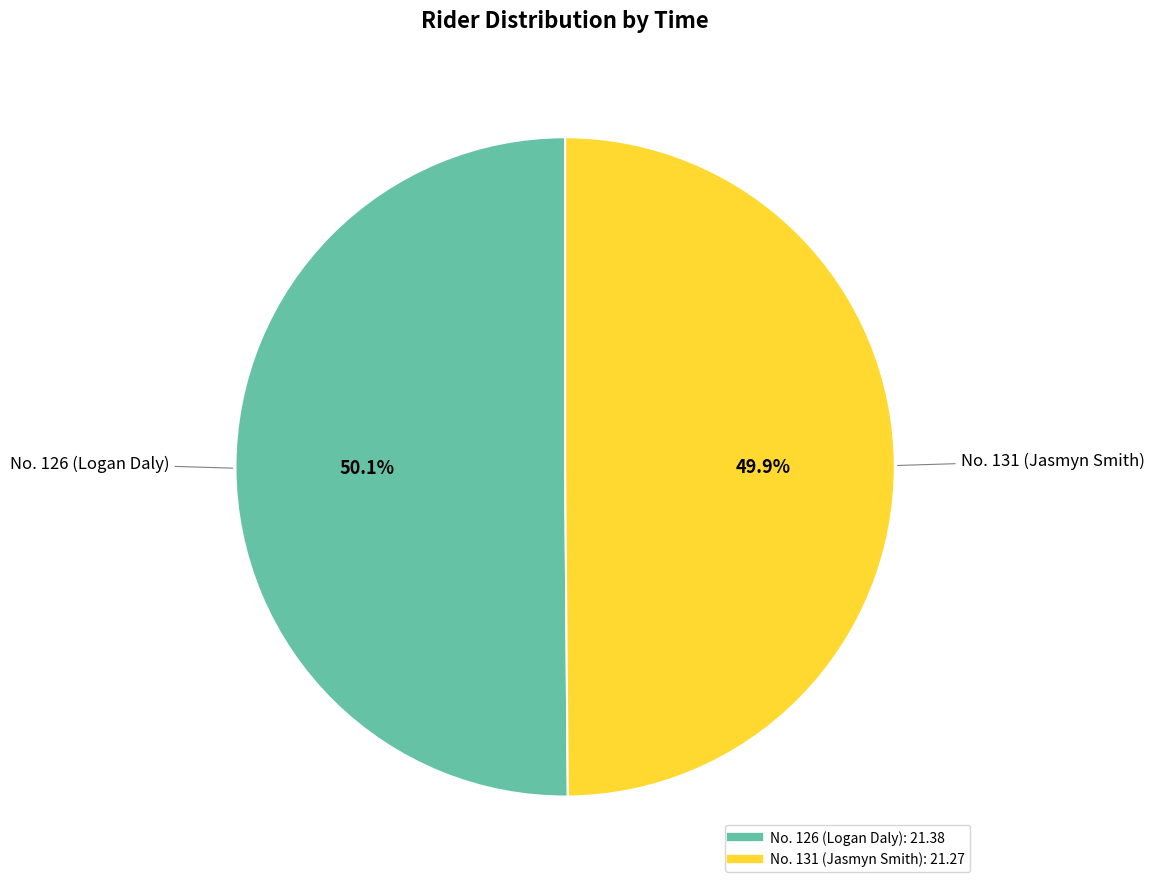

How many slices are in this pie chart?

2